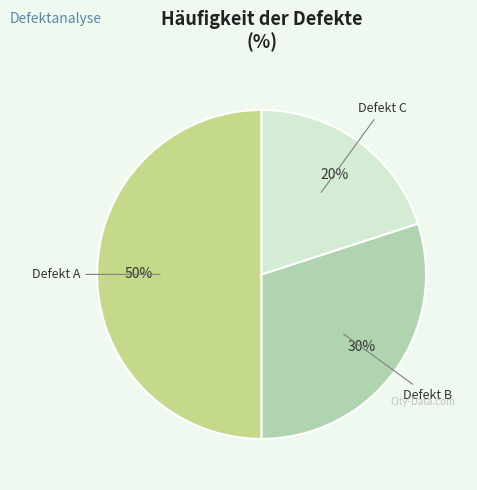

What is the ratio of the value at Defekt A to the value at Defekt C?

2.5